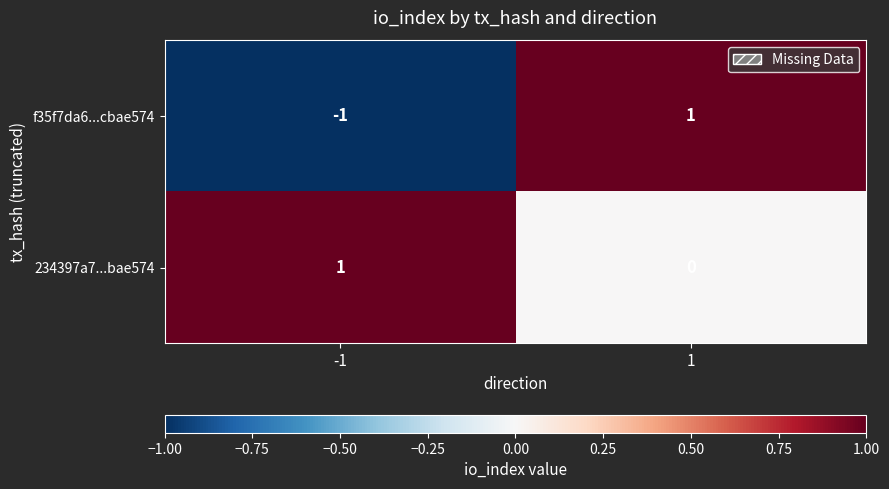

Reading left to right, list all the values displayed in this chart.

f35f7da6...cbae574: -1=-1	1=1
234397a7...bae574: -1=1	1=0